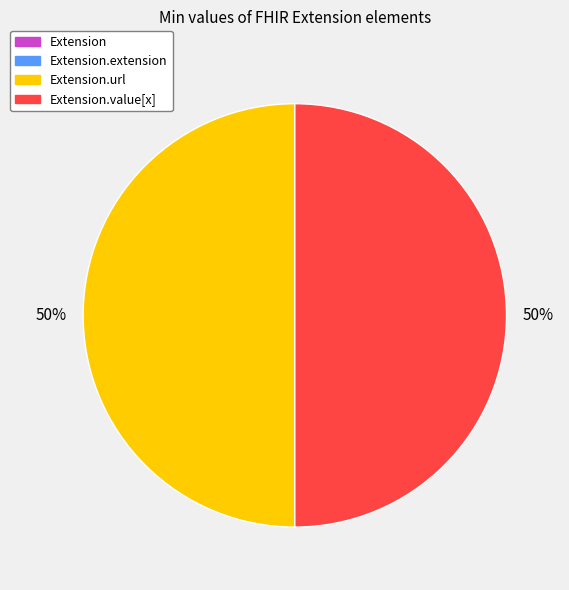

To the nearest percent, what is the difference between the largest and smallest slice percentages?

50%